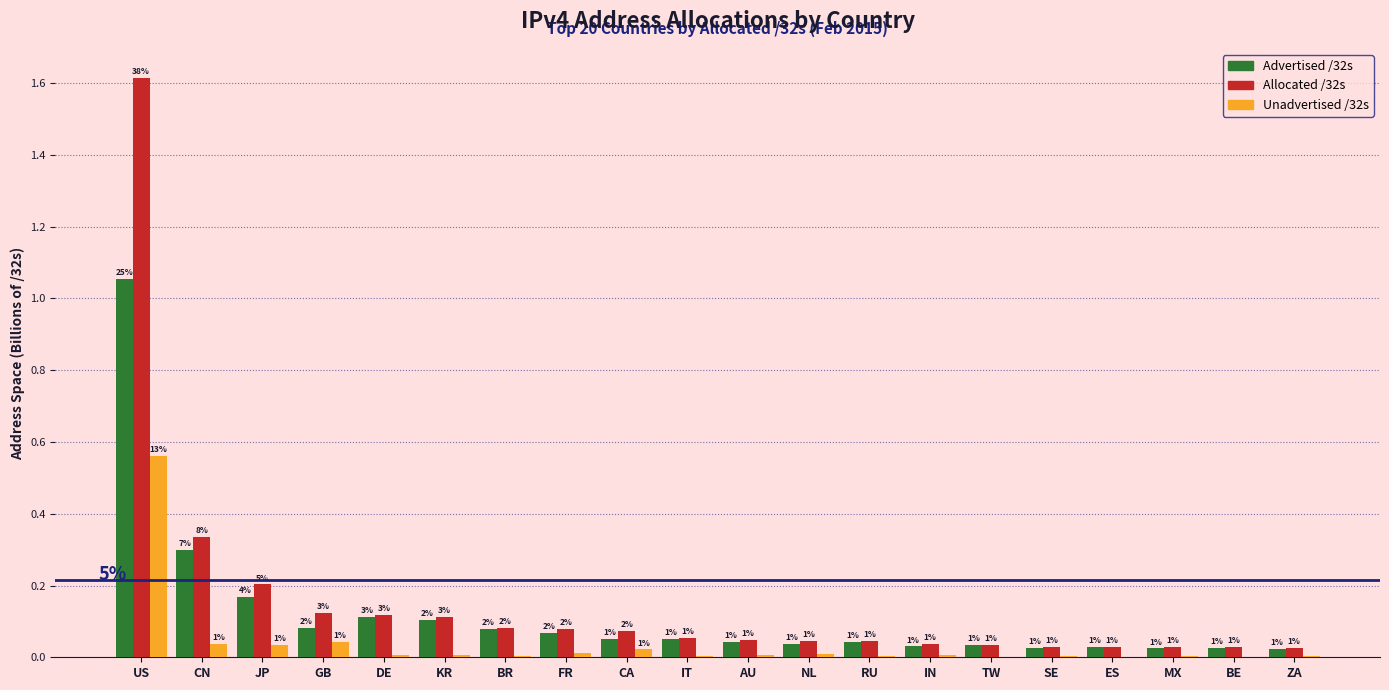

Are the bars grouped side by side (vs. stacked)?

Yes